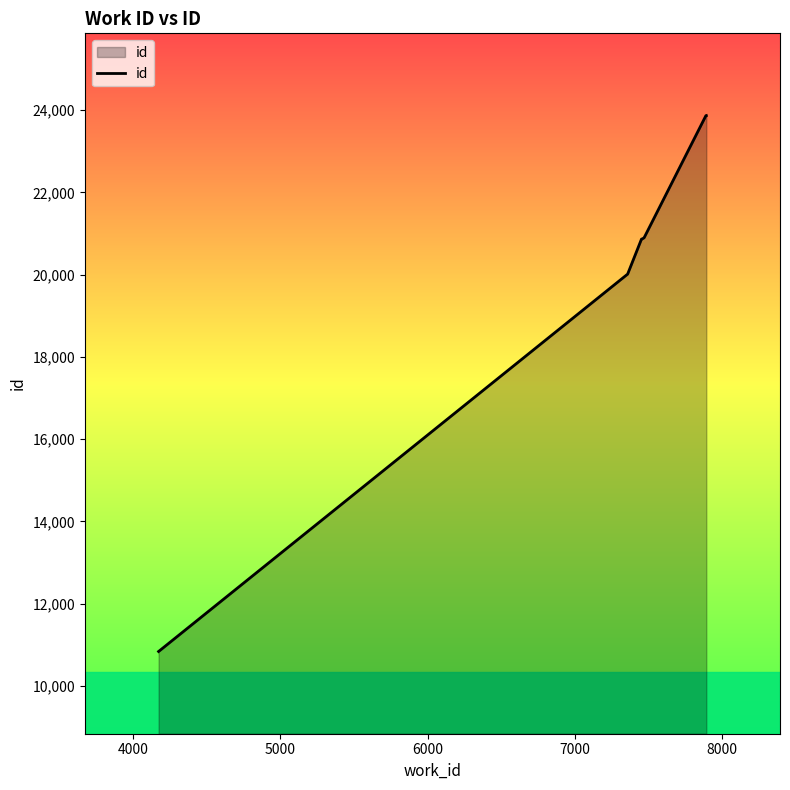

What is the difference between the maximum and minimum values?

13035